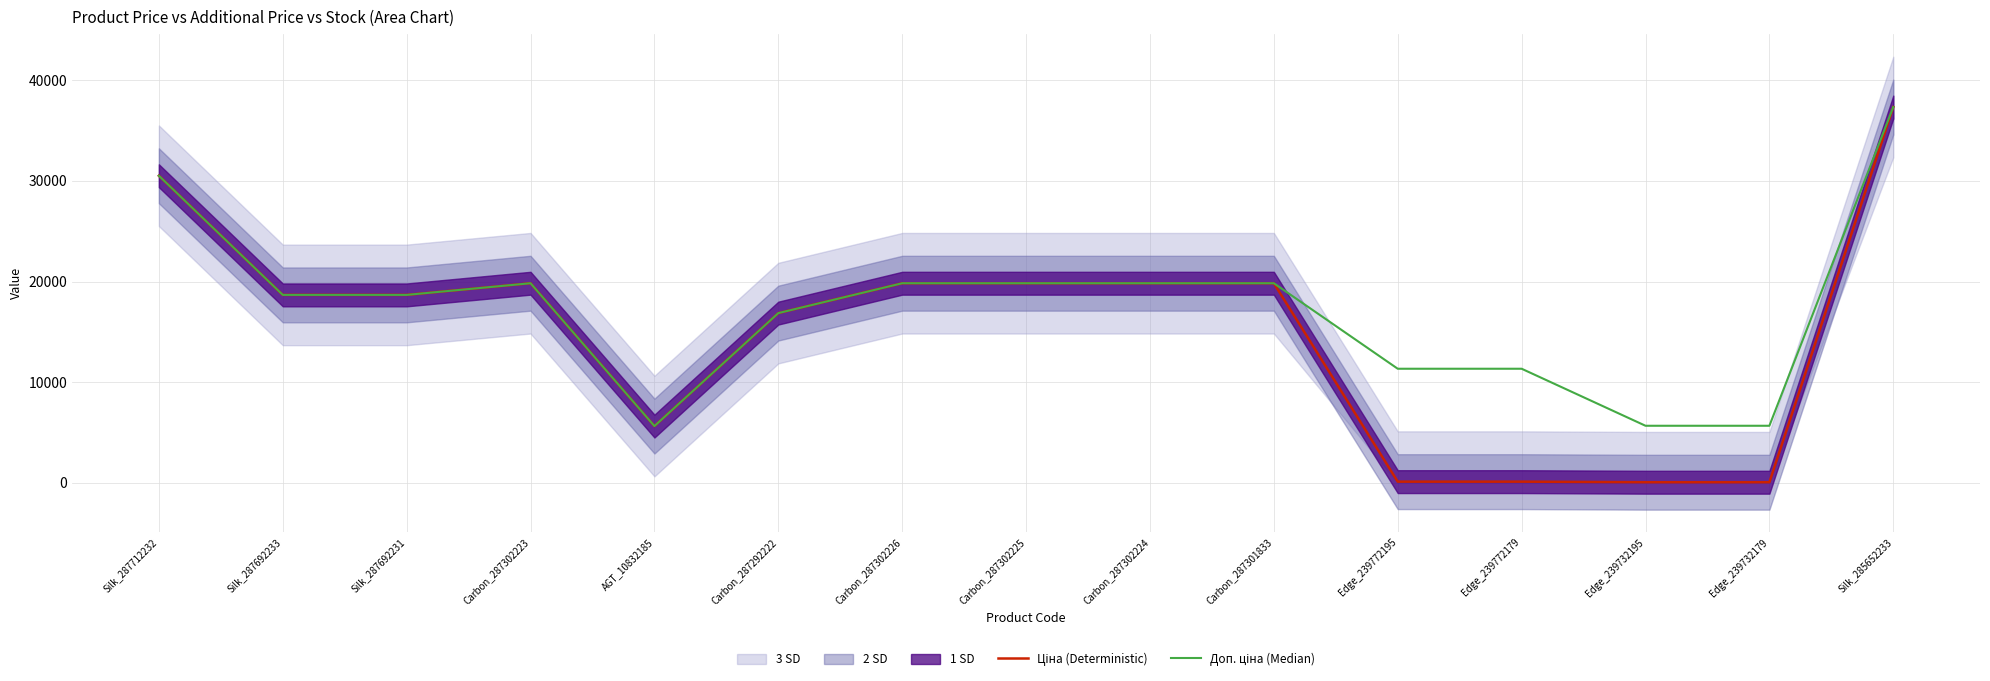

How many values in the Доп. ціна (Median) series exceed 18671?

9